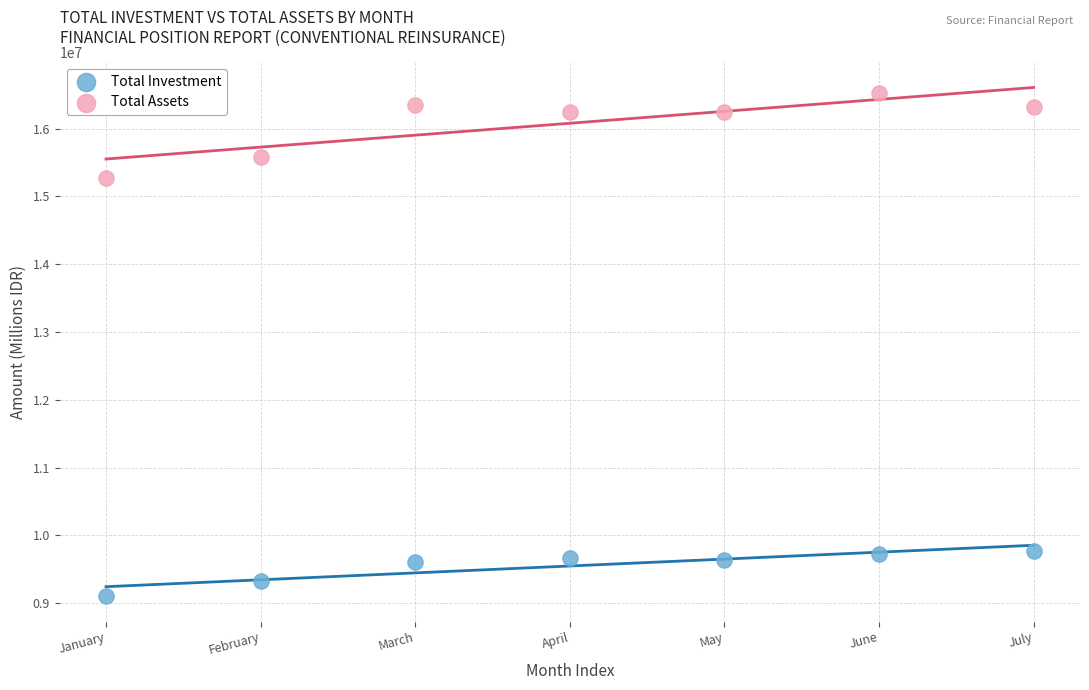

Which series reaches the maximum Y coordinate?

Total Assets